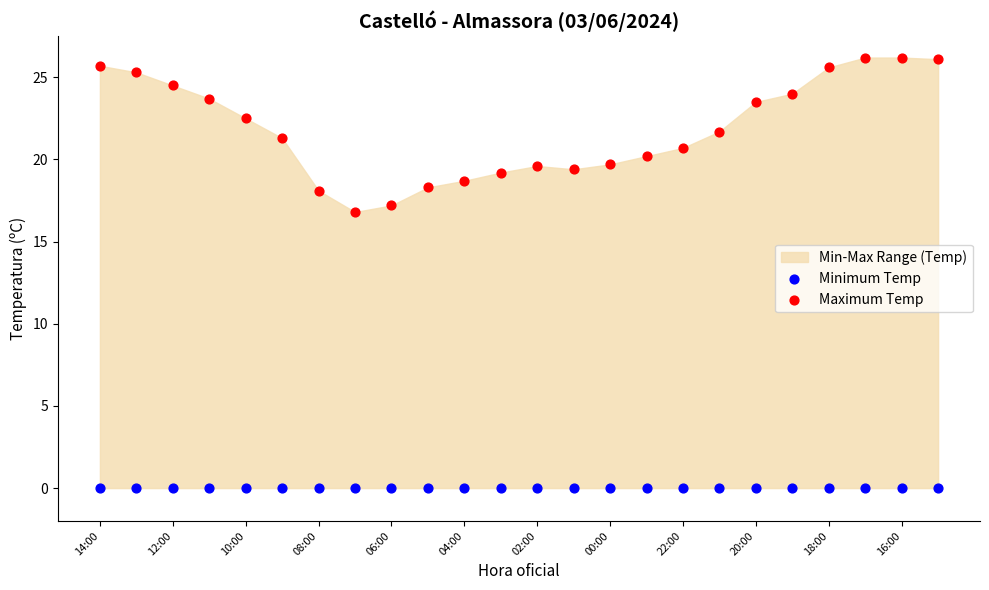

Which series reaches the maximum Y coordinate?

Maximum Temp